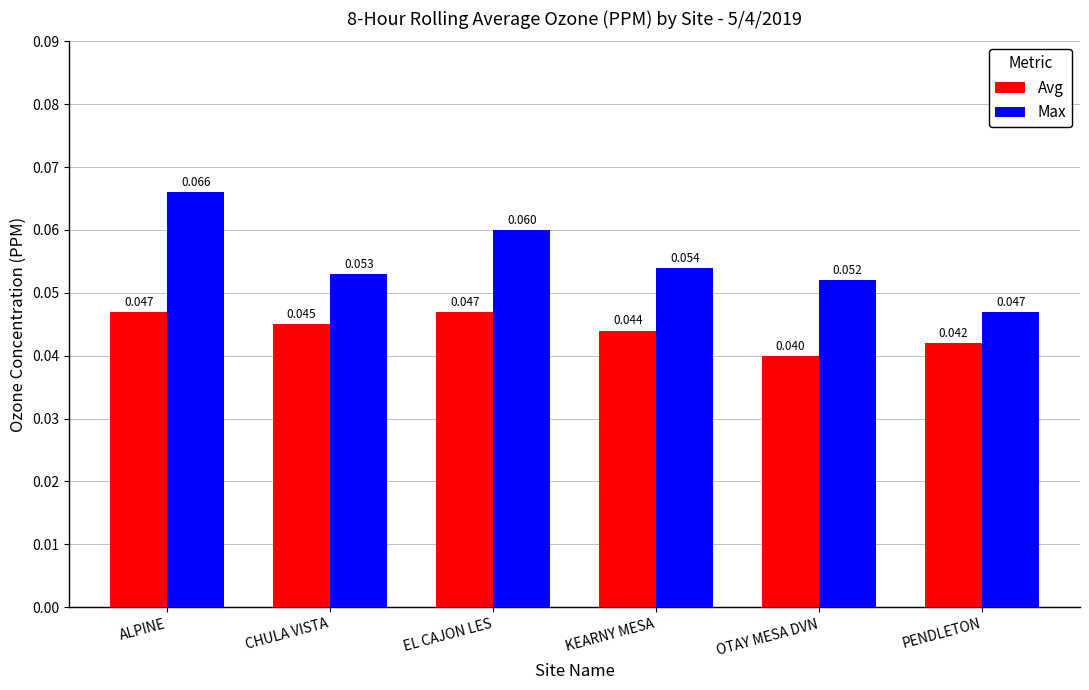

Which series has the largest total across all categories?

Max